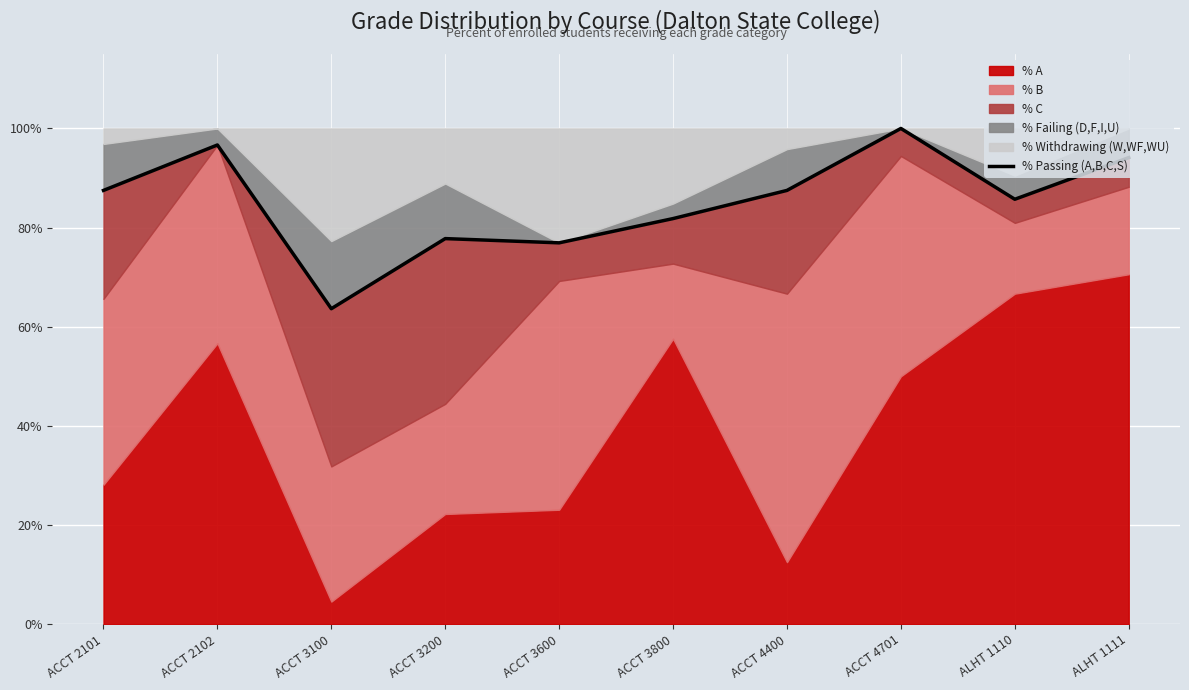

What position from the left is ACCT 3200?

4